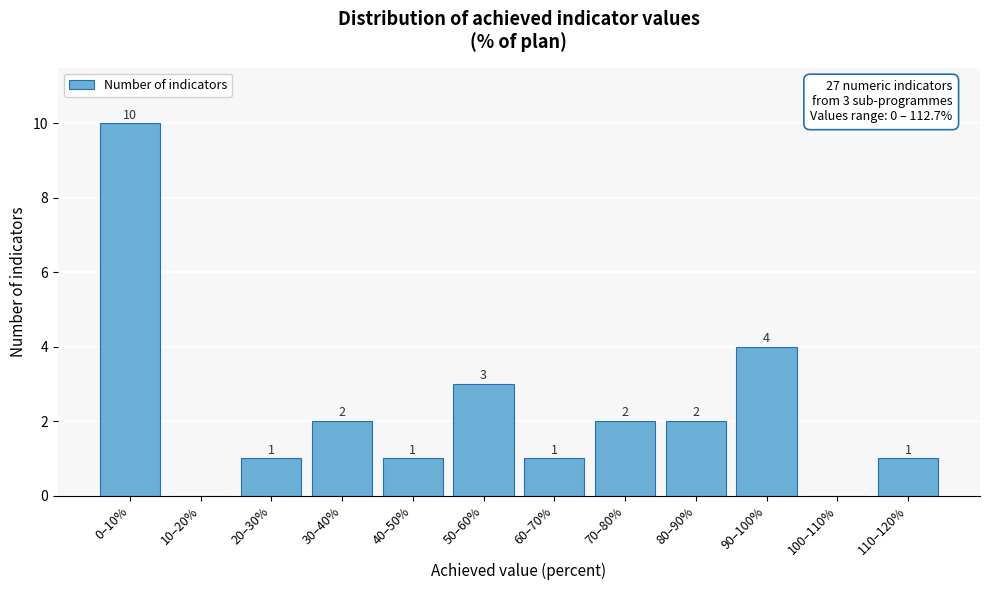

Reading right to left, list all the values displayed in this chart.

110–120%=1	100–110%=0	90–100%=4	80–90%=2	70–80%=2	60–70%=1	50–60%=3	40–50%=1	30–40%=2	20–30%=1	10–20%=0	0–10%=10